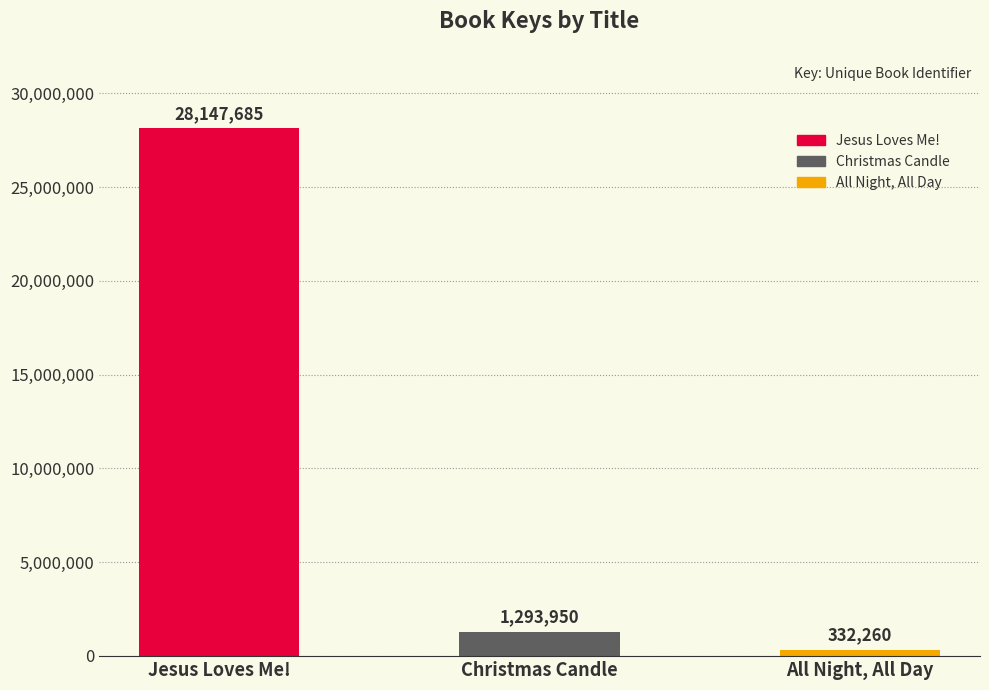

The value at All Night, All Day is 210011. True or false?

False